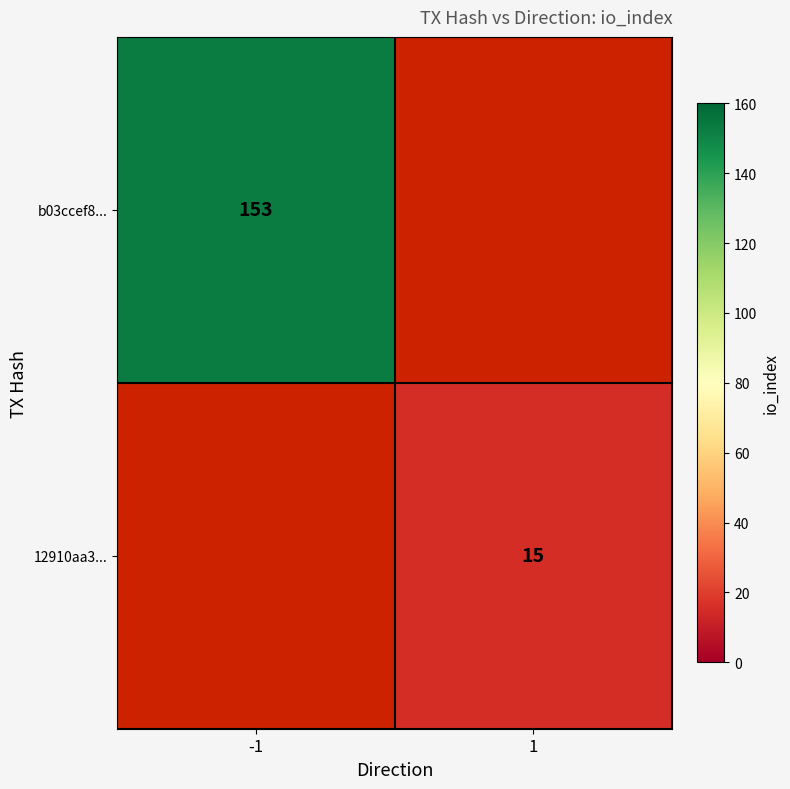

The 12910aa3... series shows 7 at 1. True or false?

False